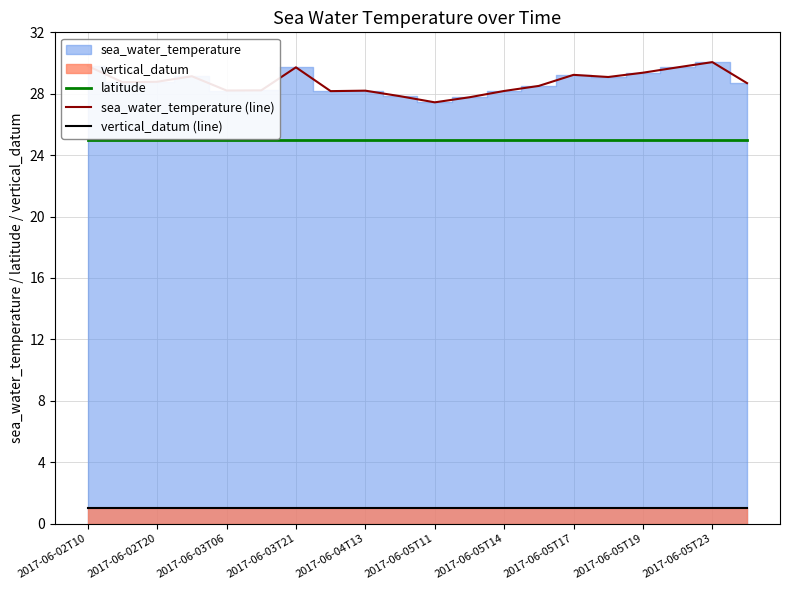

At how many categories does at least one series exceed 4?

20